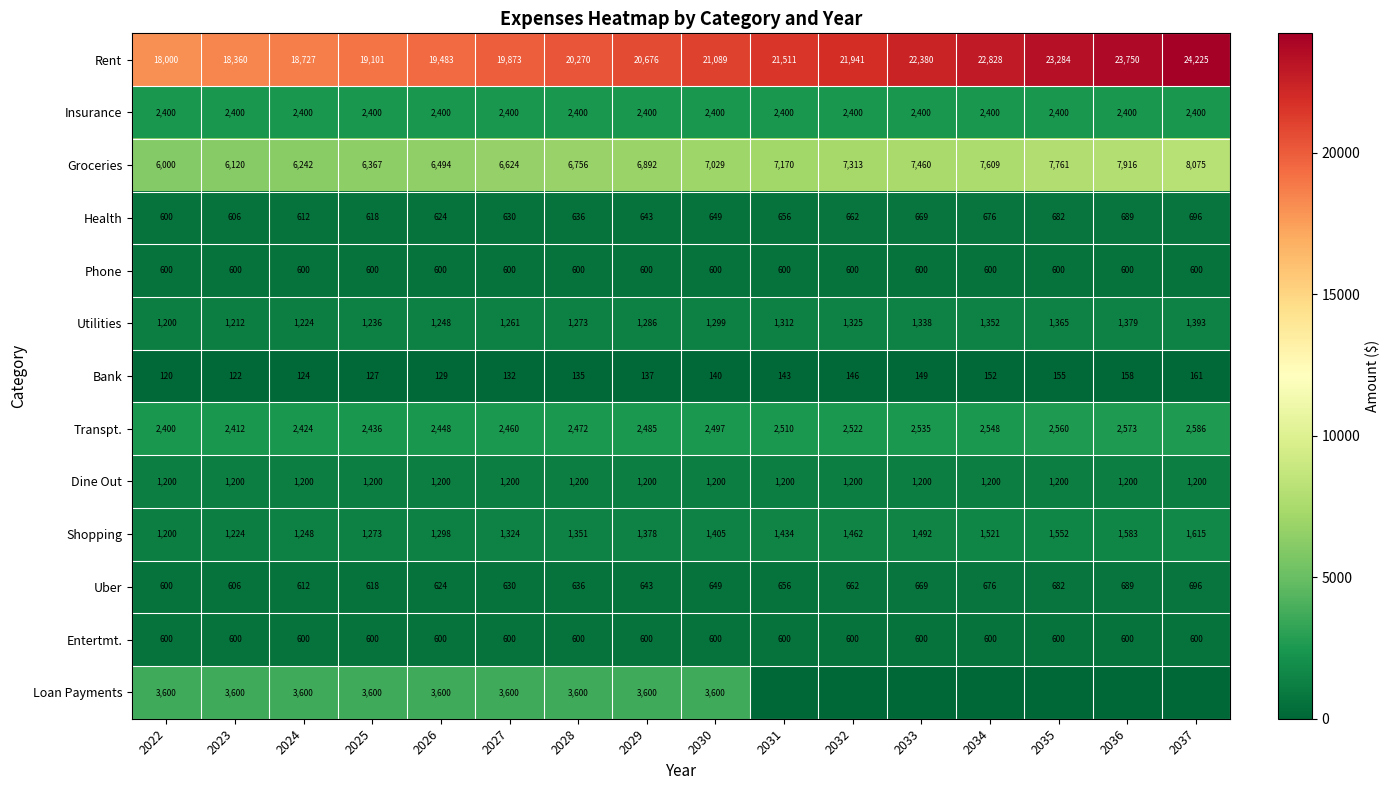

The Loan Payments series shows 5447.1 at 2028. True or false?

False